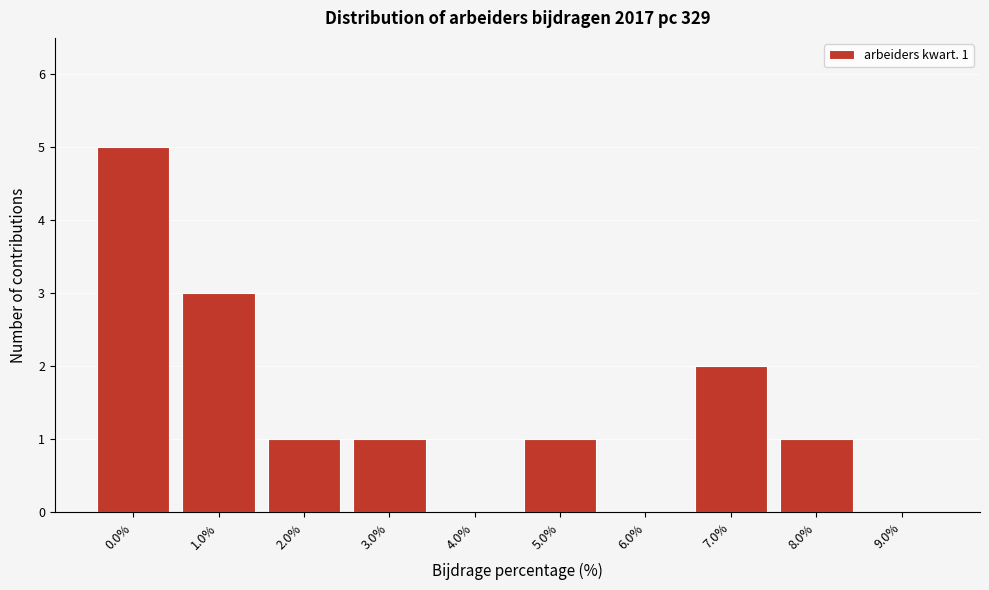

Reading left to right, what are all the values shown in this chart?

0.0%=5	1.0%=3	2.0%=1	3.0%=1	4.0%=0	5.0%=1	6.0%=0	7.0%=2	8.0%=1	9.0%=0